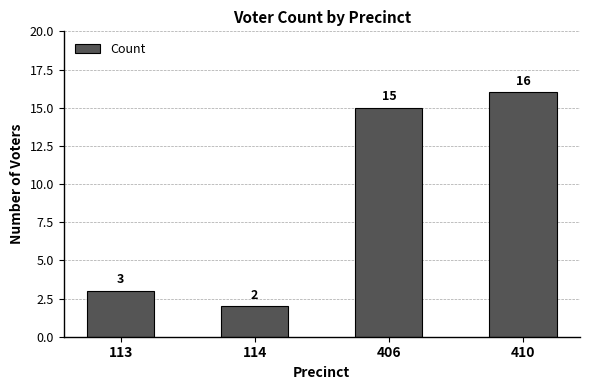

Rank the categories by value from highest to lowest.

410, 406, 113, 114